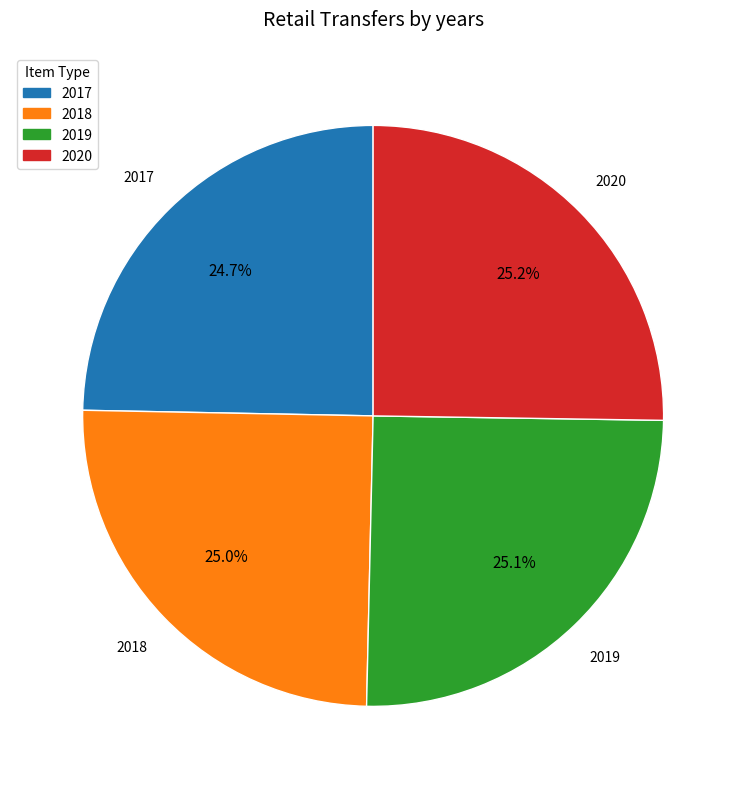

Is it true that 2018 is 36% of the pie?

False